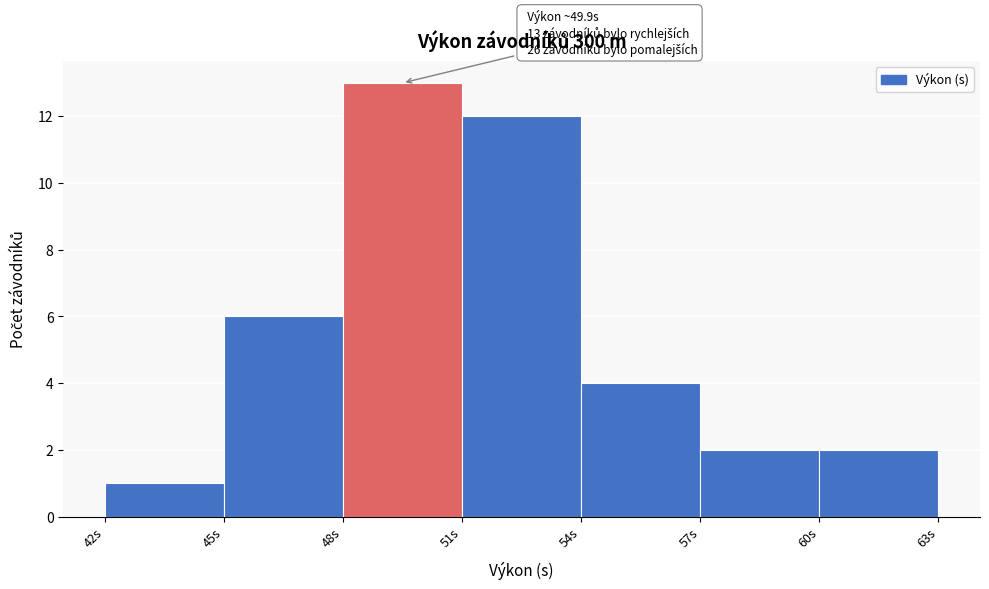

Which range on the x-axis has the tallest bar?

48 to 51